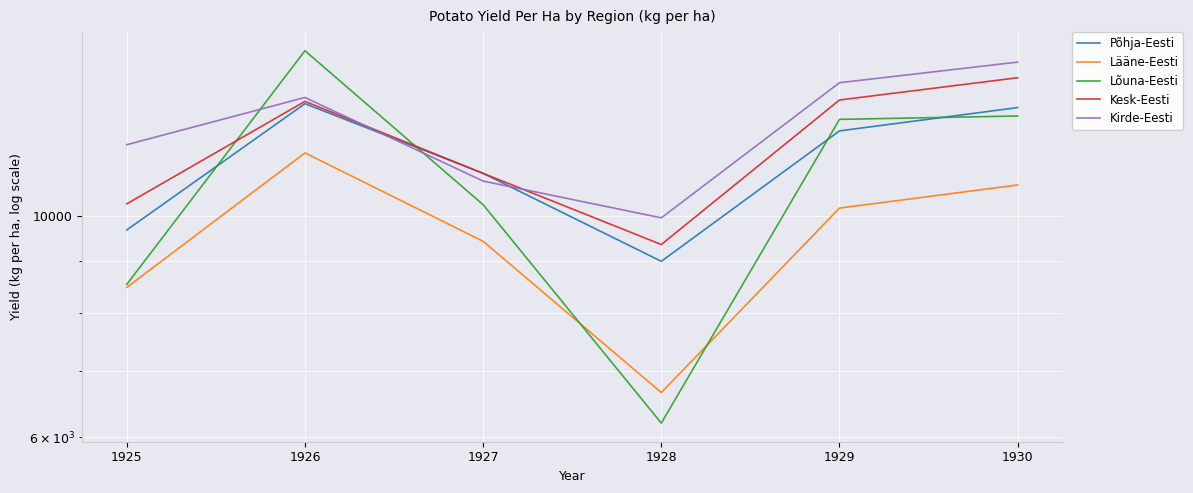

True or false: Lääne-Eesti and Kesk-Eesti intersect in this chart.

False